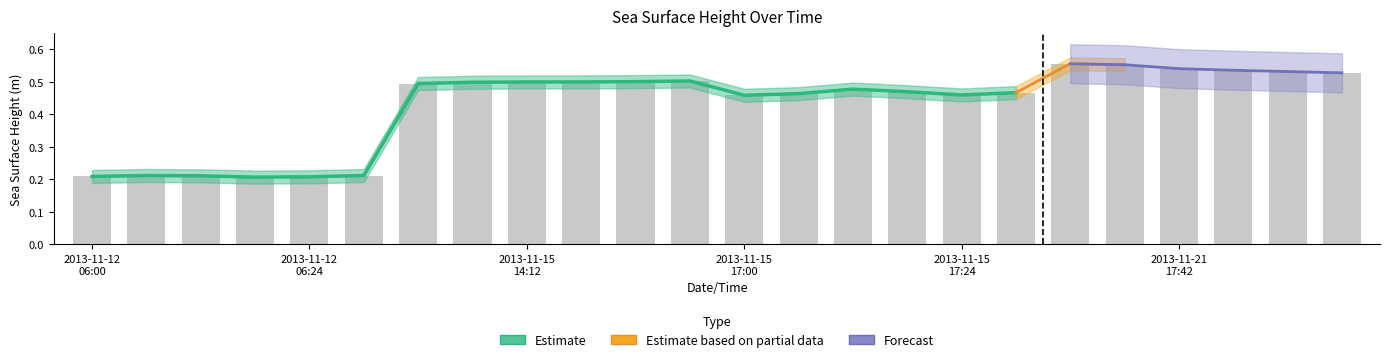

What is the label of the 15th bar from the left?

2013-11-15T17:12